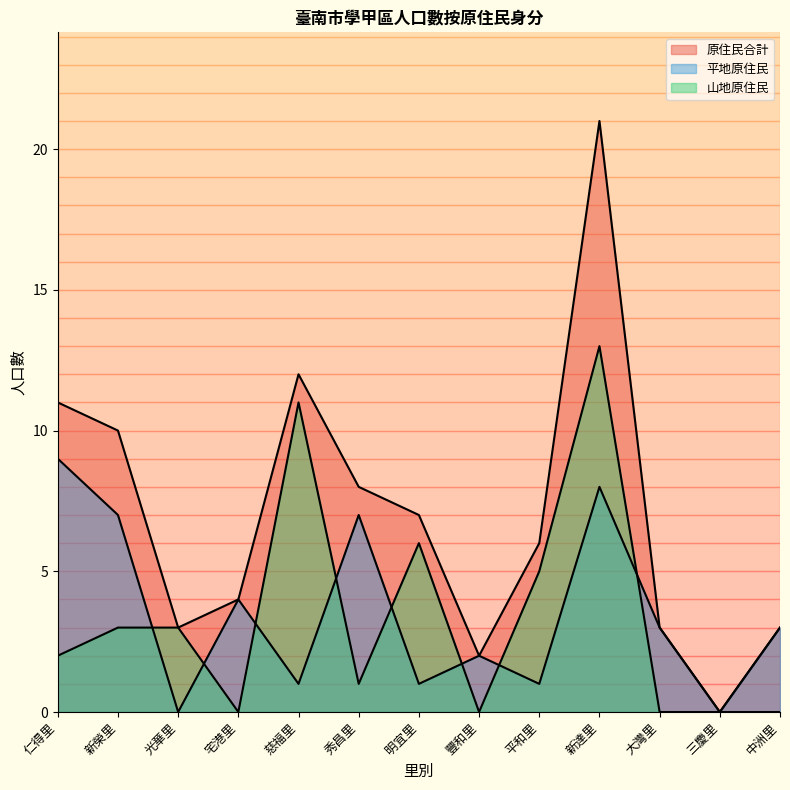

What position from the left is 三慶里?

12